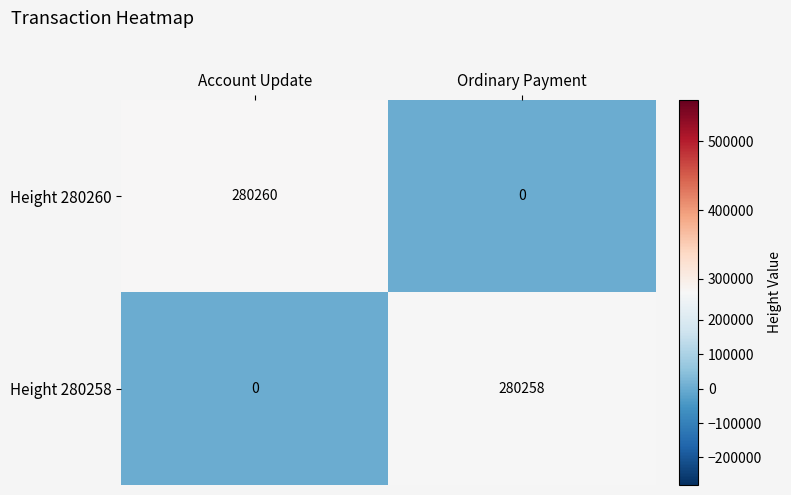

What is the maximum value shown in the chart?

280260